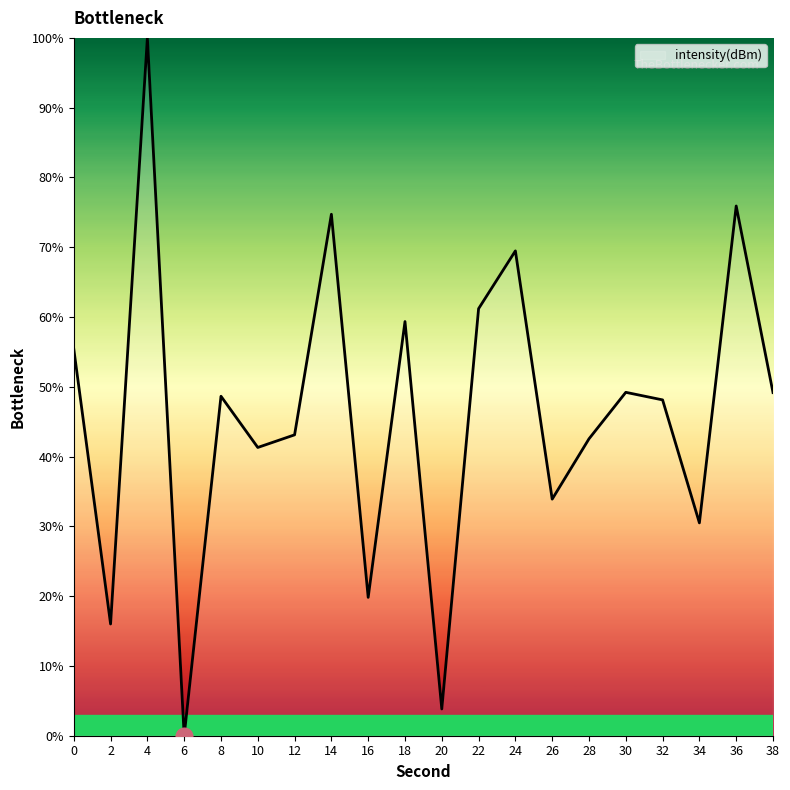

At which category does the chart reach its peak across all series?

4